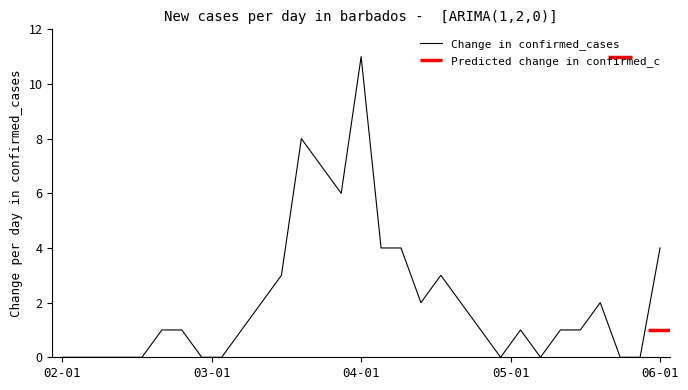

How many lines are shown in the chart?

1